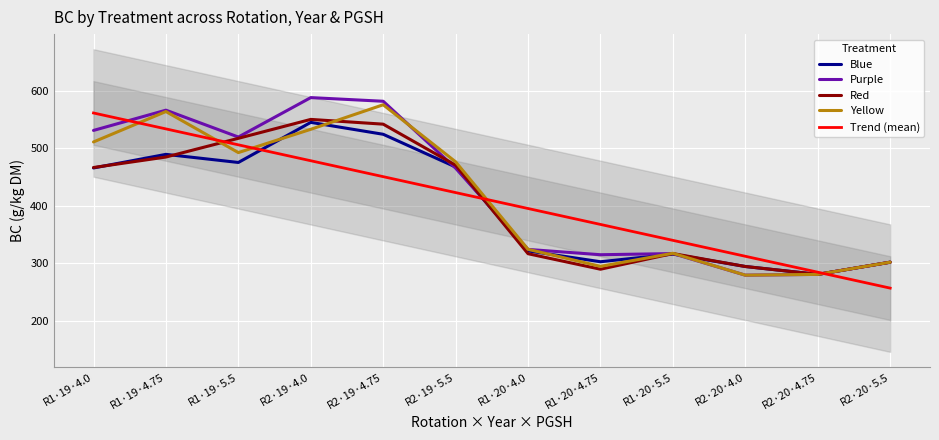

Count the number of categories in the chart.

12